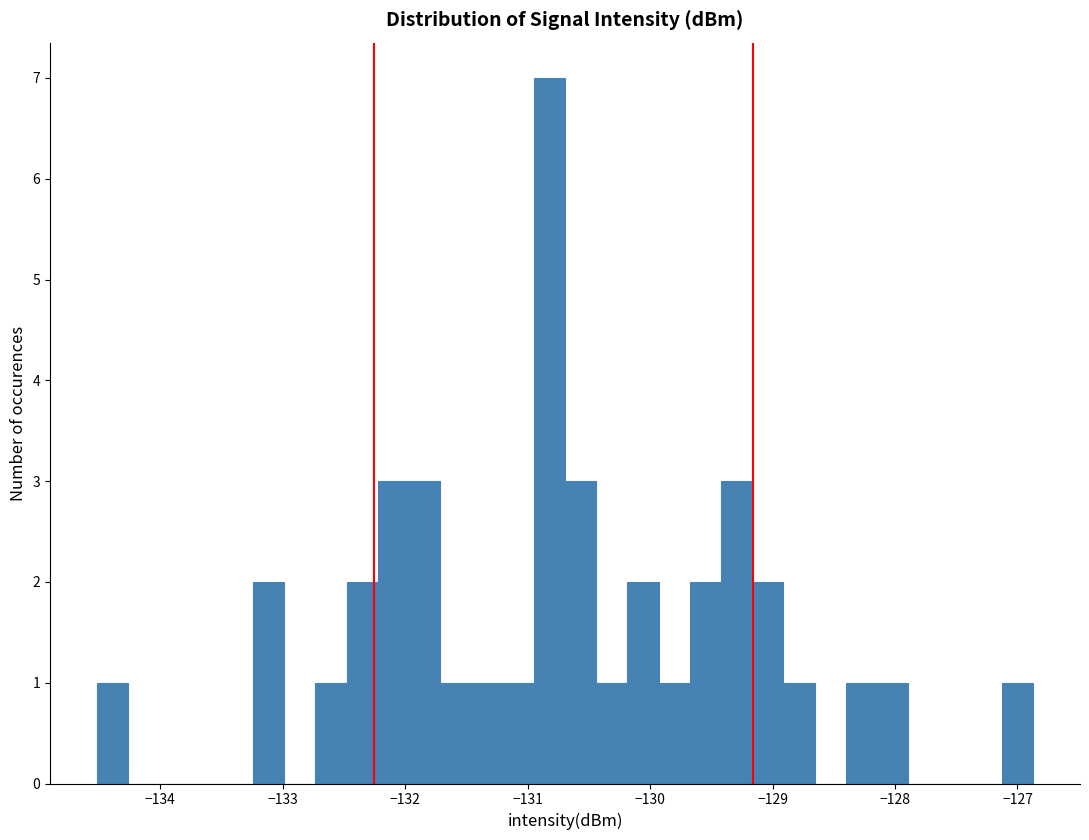

Around what value on the x-axis is the tallest bar? Give the approximate position of its centre, as read against the axis.

-130.8